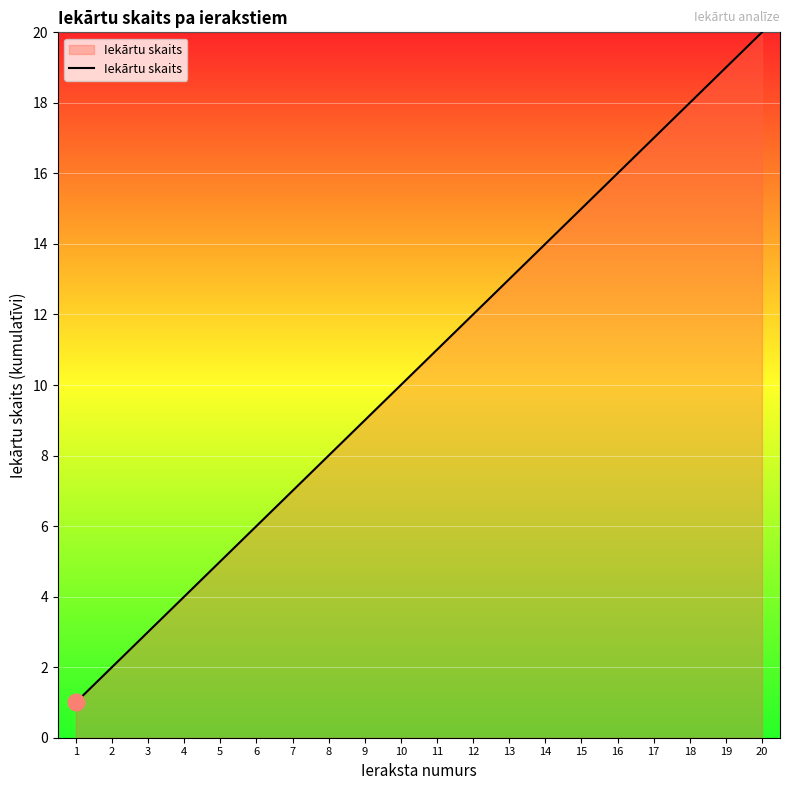

Is it true that the value at 9 is 5?

False